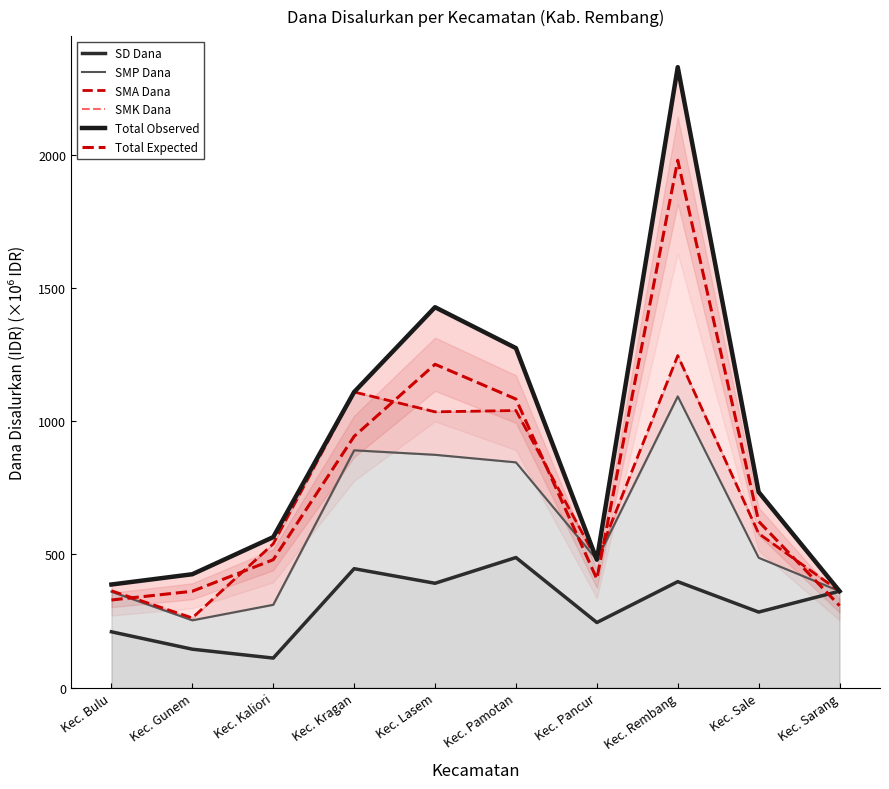

What is the average value of the SD Dana series?

308.2